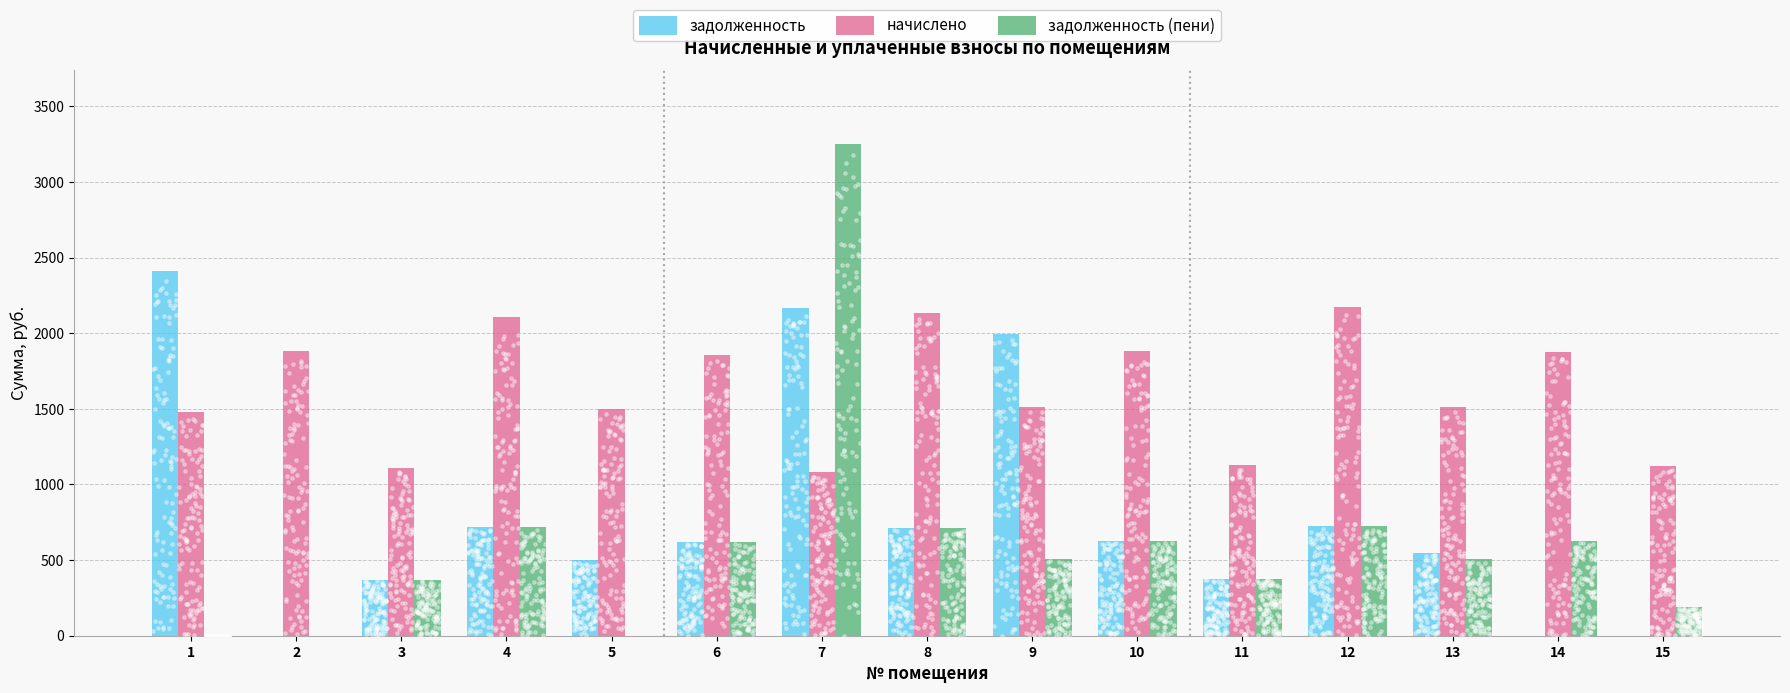

Which series contains the highest Y value?

задолженность (пени)